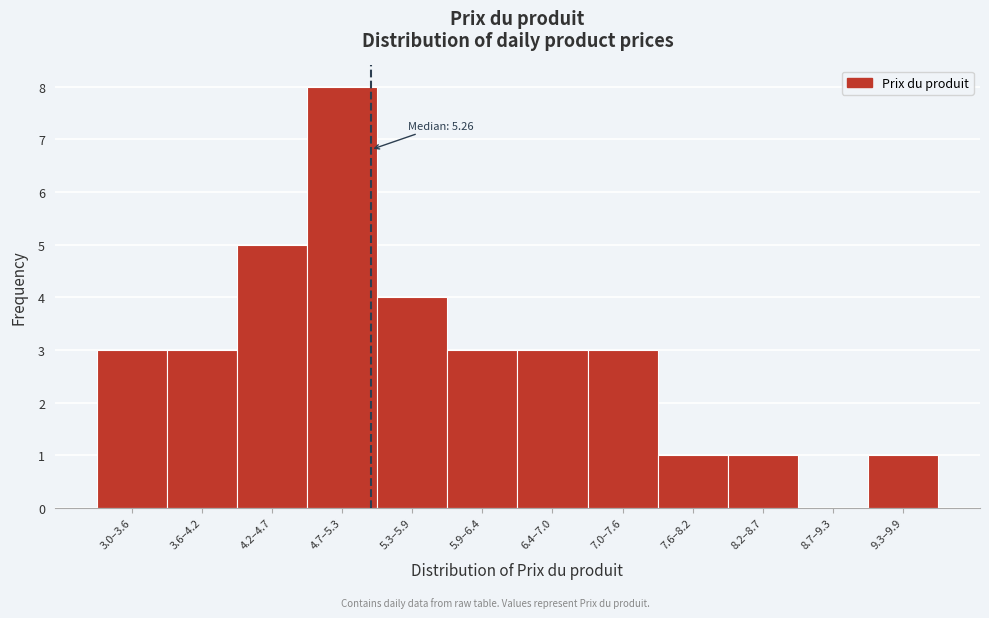

Reading right to left, list all the values displayed in this chart.

9.3–9.9=1	8.7–9.3=0	8.2–8.7=1	7.6–8.2=1	7.0–7.6=3	6.4–7.0=3	5.9–6.4=3	5.3–5.9=4	4.7–5.3=8	4.2–4.7=5	3.6–4.2=3	3.0–3.6=3